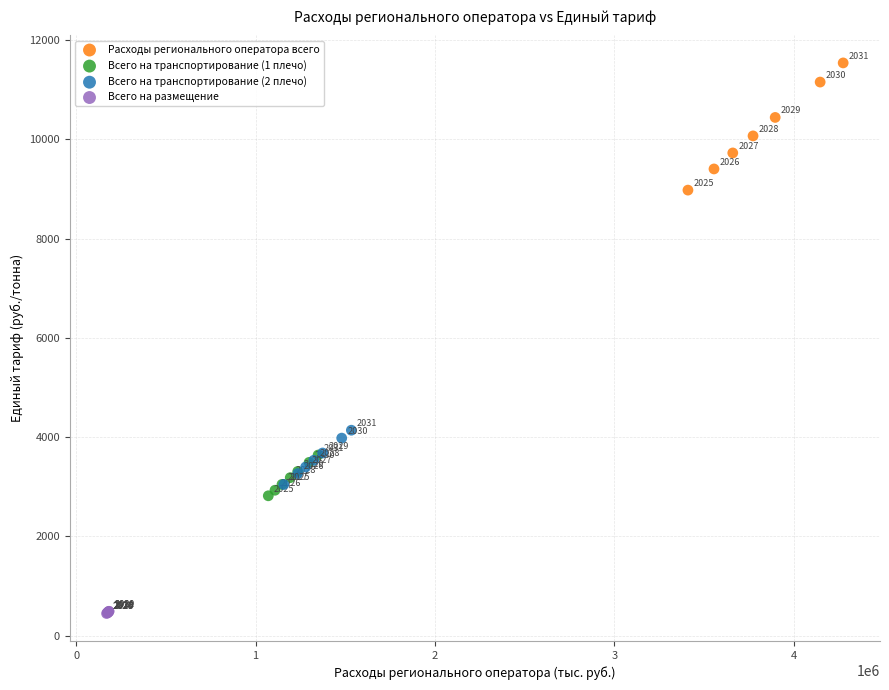

Which series contains the highest Y value?

Расходы регионального оператора всего